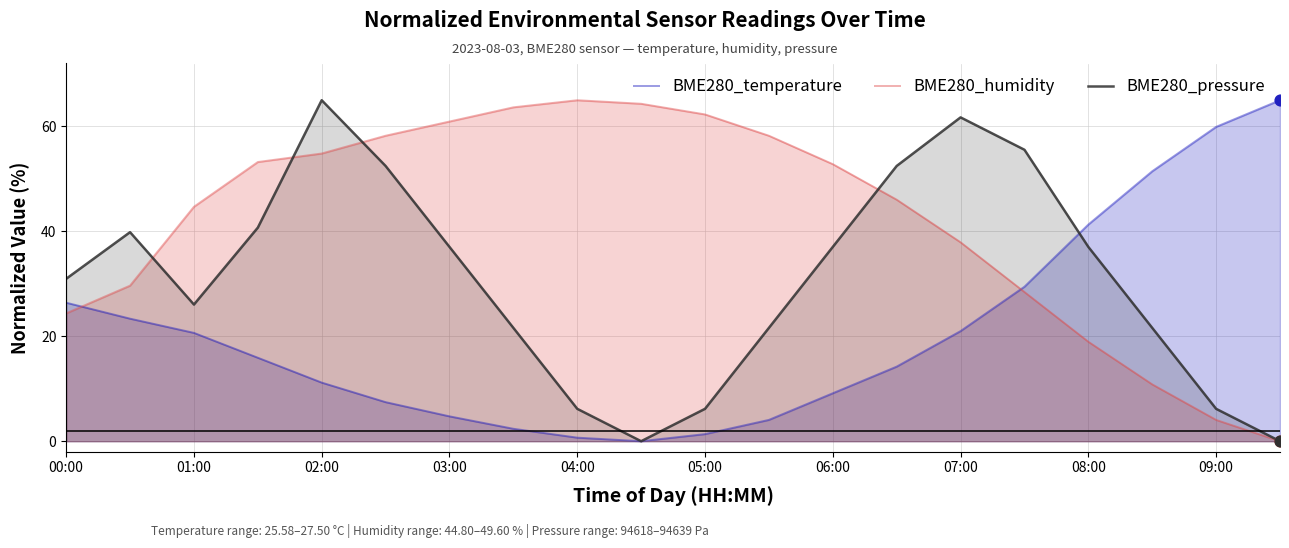

What are all the series names shown in the legend?

BME280_temperature, BME280_humidity, BME280_pressure